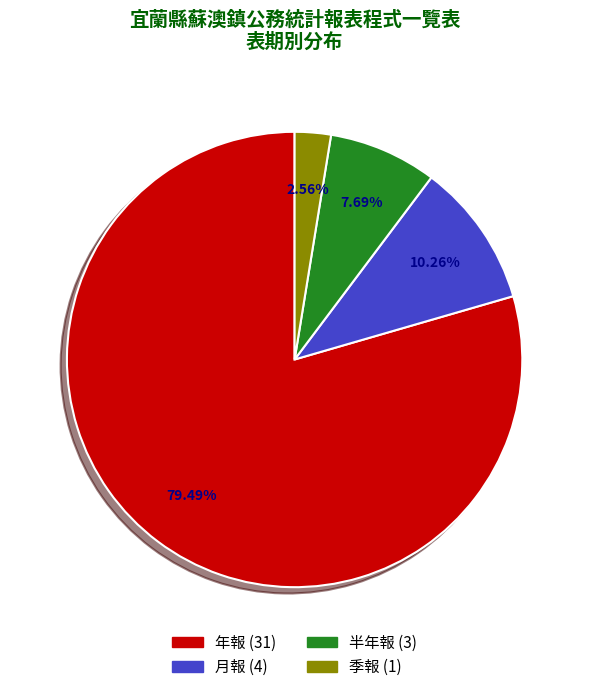

Count the number of slices in the pie.

4